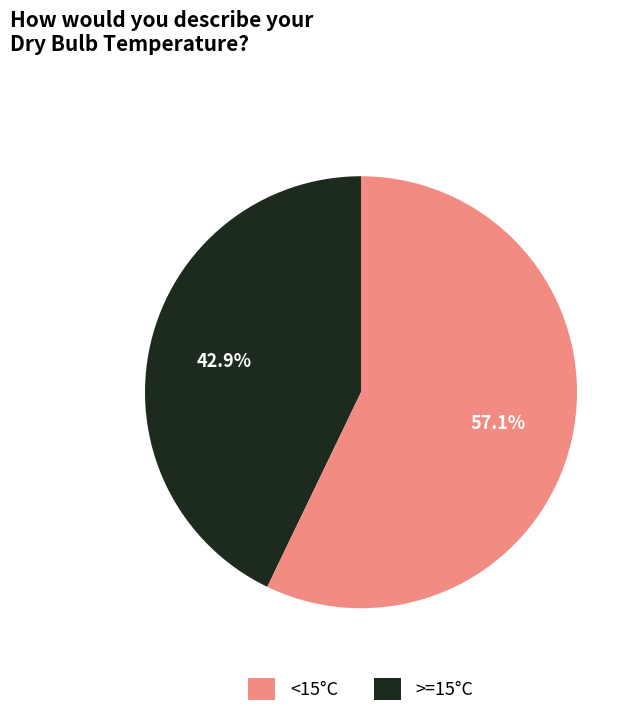

Is there a majority slice in this chart?

Yes